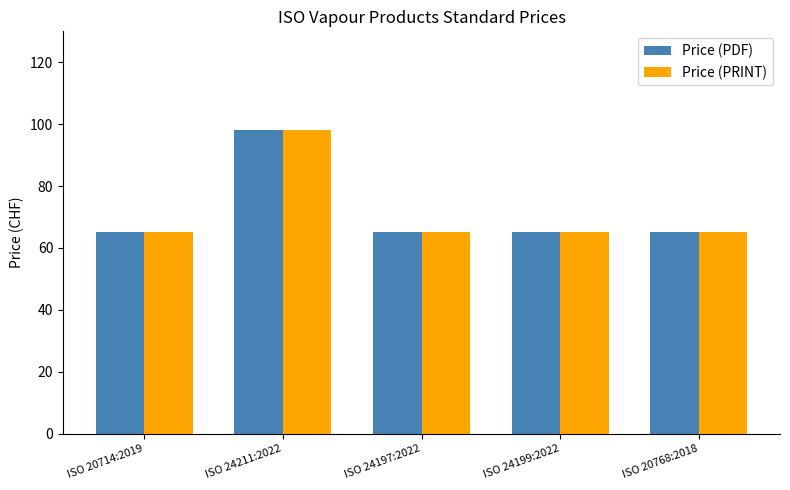

At which label does Price (PRINT) reach its peak?

ISO 24211:2022